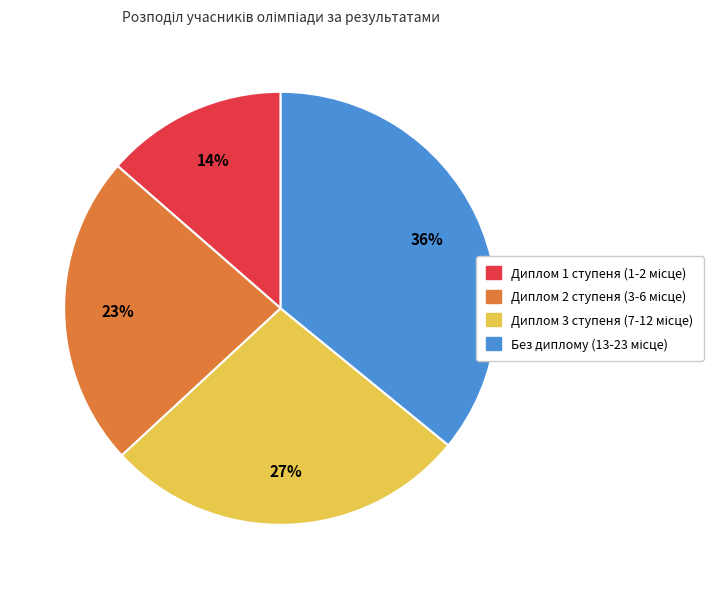

How many slices are in this pie chart?

4